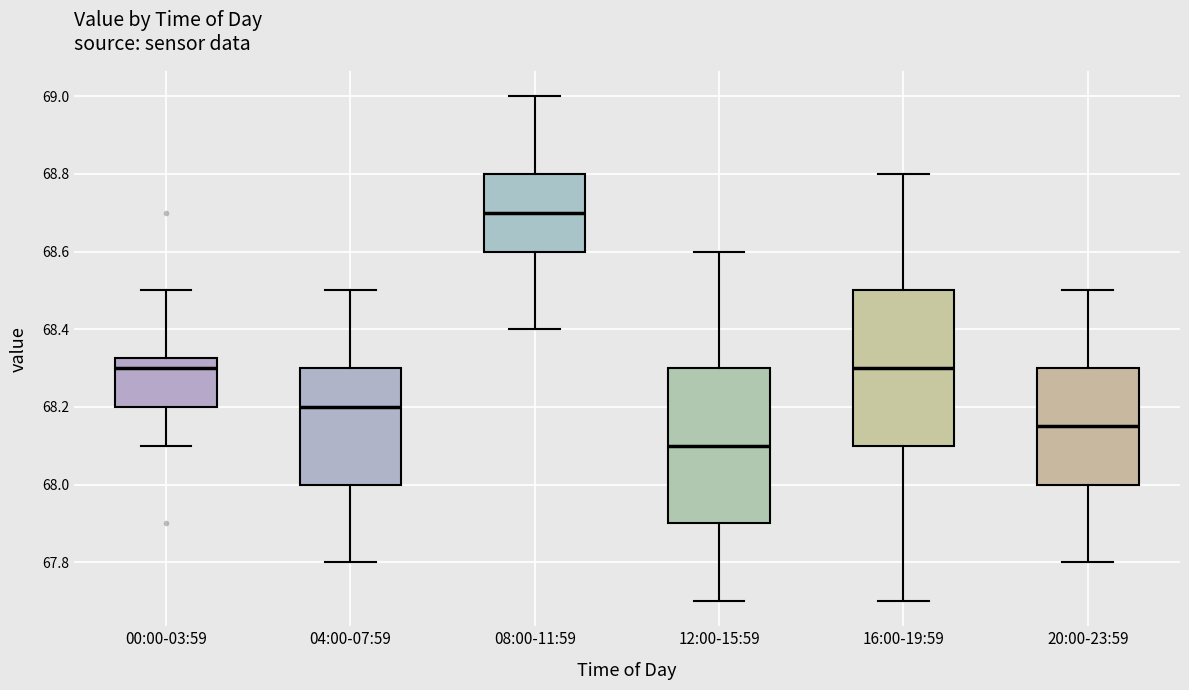

Reading left to right, read every box against the y-axis: the position of its median line, the range the box covers, and the ends of its whiskers. The values are not printed on the chart, so give them approximately, as read against the axis.

00:00-03:59: median 68.30, box 68.20 to 68.32, whiskers 68.10 to 68.50
04:00-07:59: median 68.20, box 68.00 to 68.30, whiskers 67.80 to 68.50
08:00-11:59: median 68.70, box 68.60 to 68.80, whiskers 68.40 to 69.00
12:00-15:59: median 68.10, box 67.90 to 68.30, whiskers 67.70 to 68.60
16:00-19:59: median 68.30, box 68.10 to 68.50, whiskers 67.70 to 68.80
20:00-23:59: median 68.16, box 68.00 to 68.30, whiskers 67.80 to 68.50